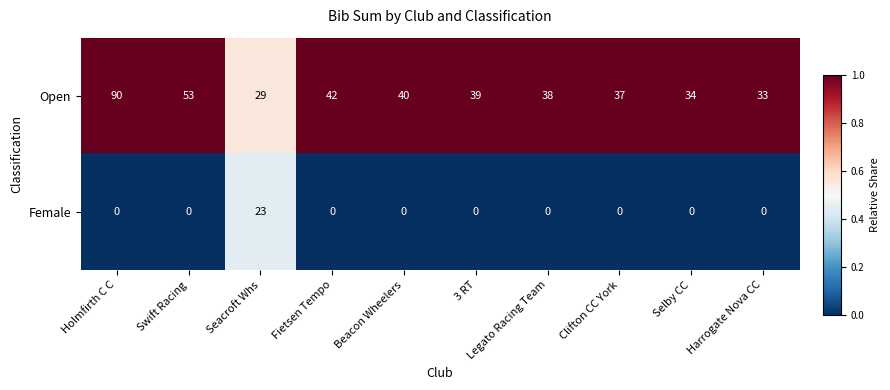

What is the difference between the maximum and minimum values in the Open series?

61